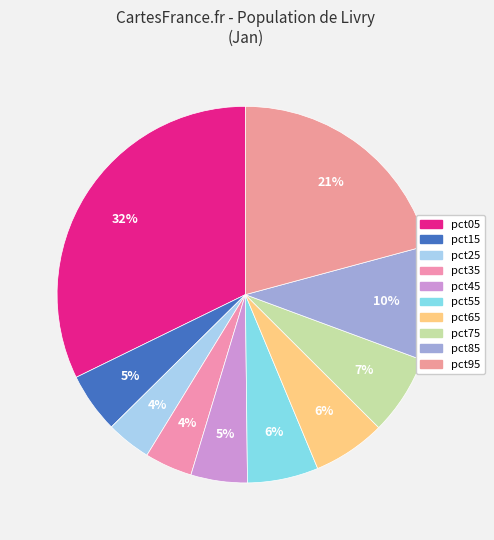

To the nearest percent, what portion does pct65 represent?

6%